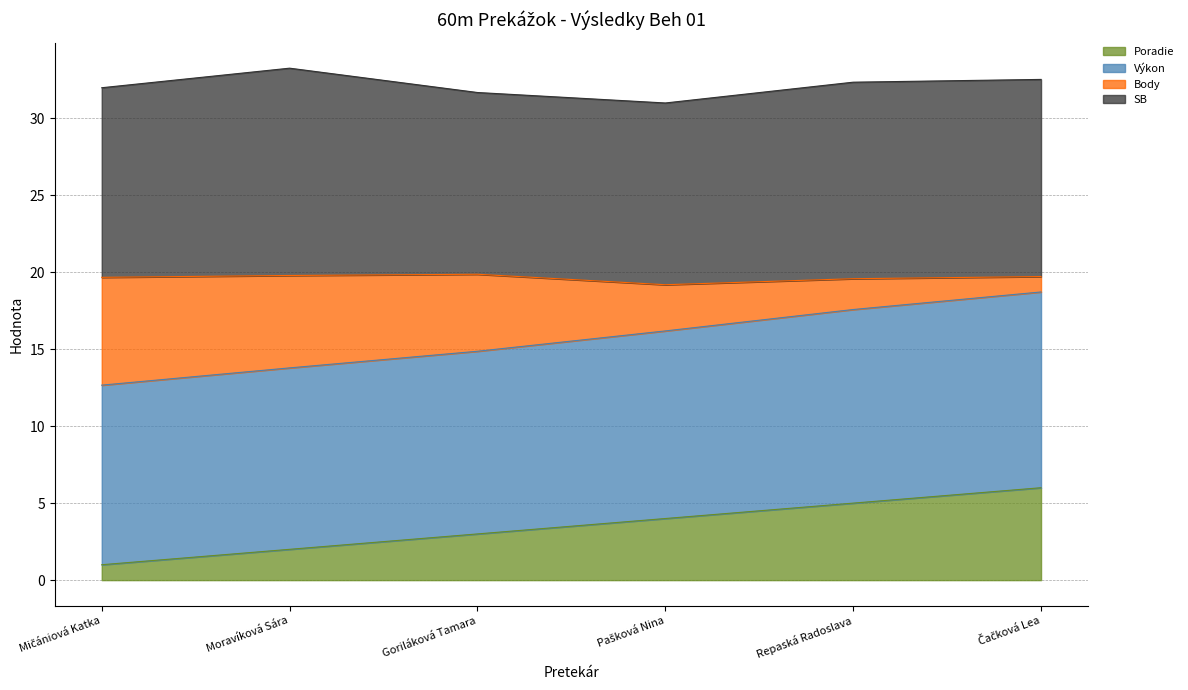

Between Čačková Lea and Pašková Nina, which is larger?

Čačková Lea